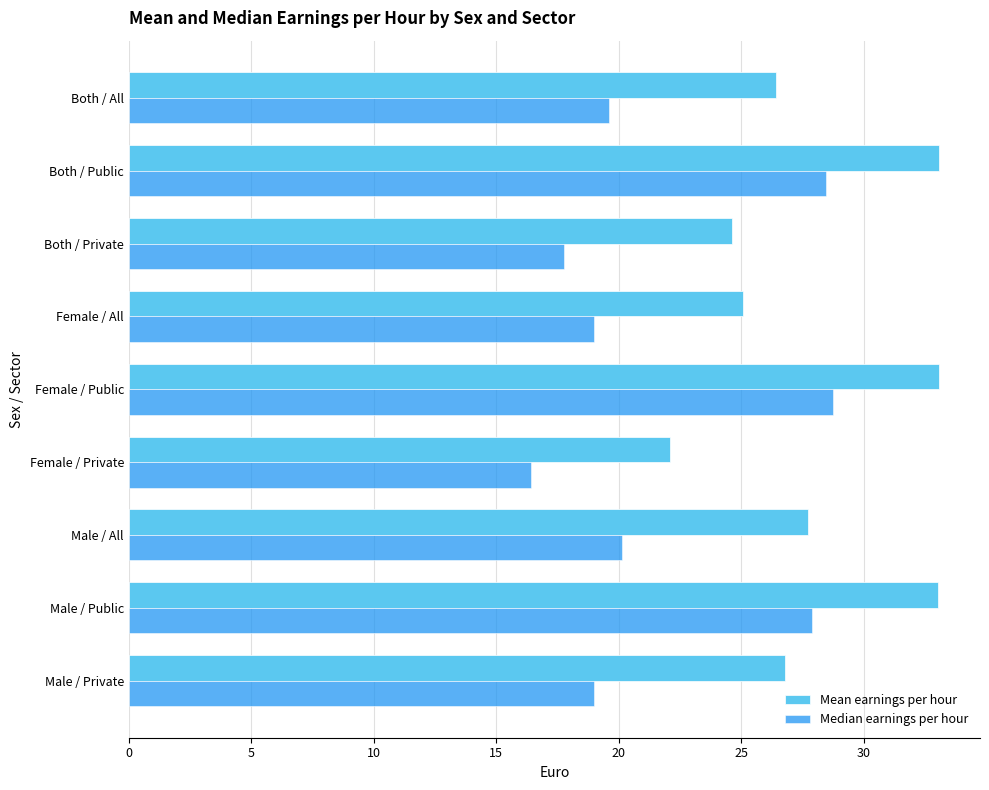

Rank the series by their average value, from highest to lowest.

Mean earnings per hour, Median earnings per hour